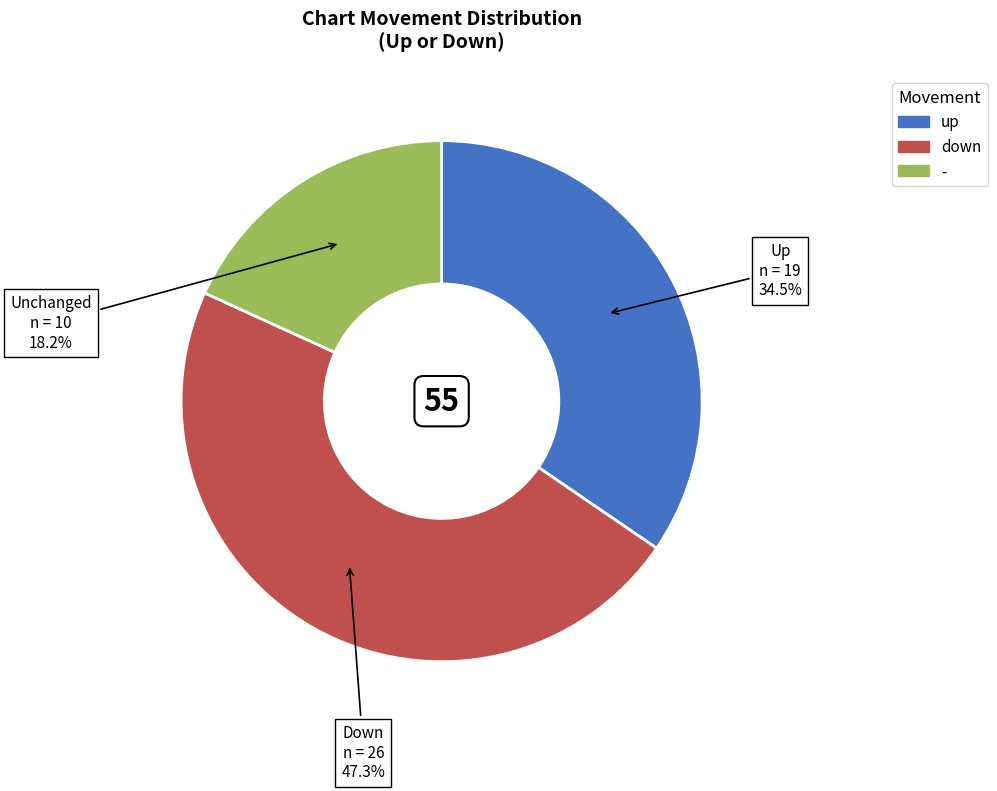

Which slice is the largest?

down